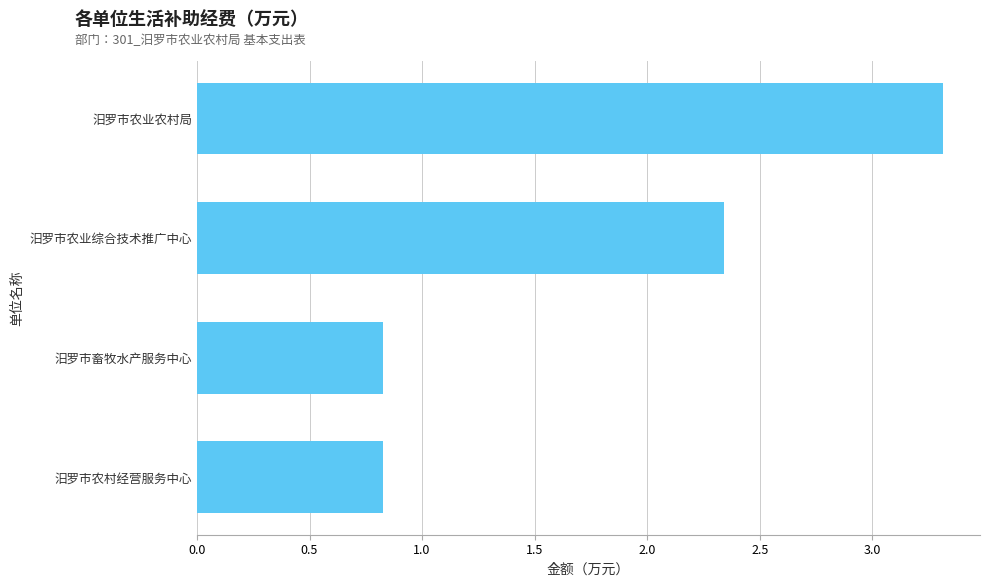

What is the maximum value shown in the chart?

3.3